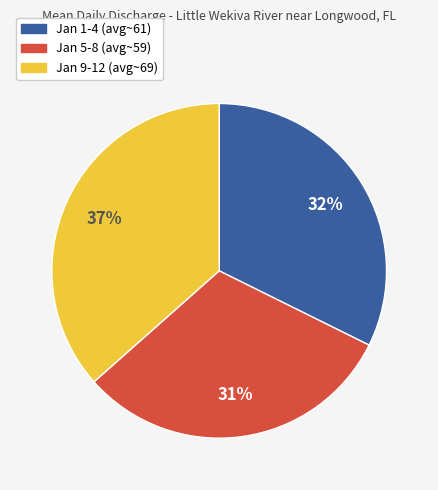

To the nearest percent, what is the average slice percentage?

33%